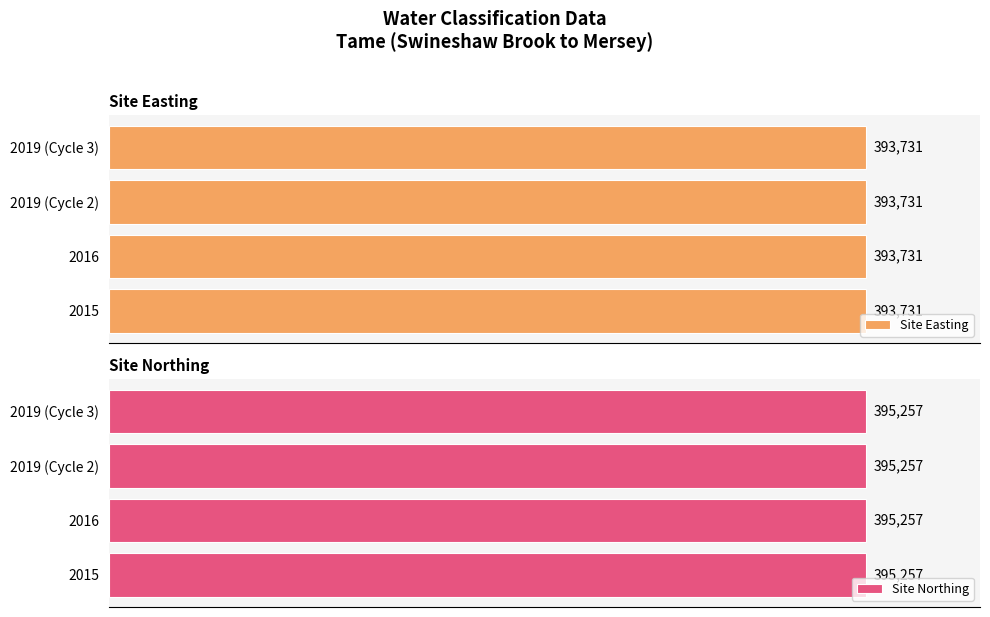

Rank the series by their maximum value, from highest to lowest.

Site Northing, Site Easting